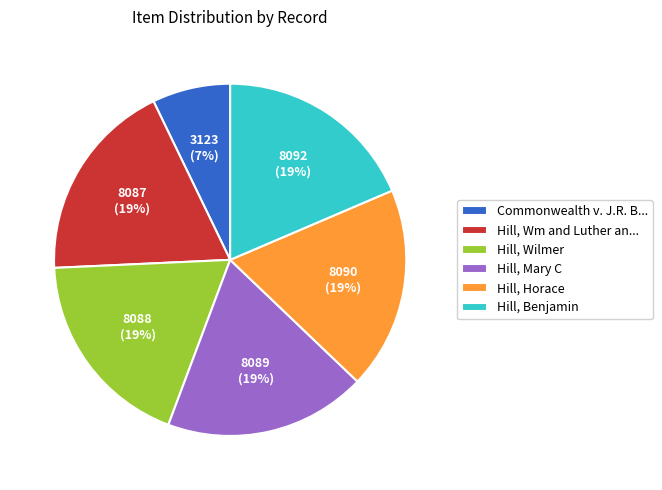

Is the sum of Hill, Wm and Luther an... and Hill, Benjamin greater than half?

No